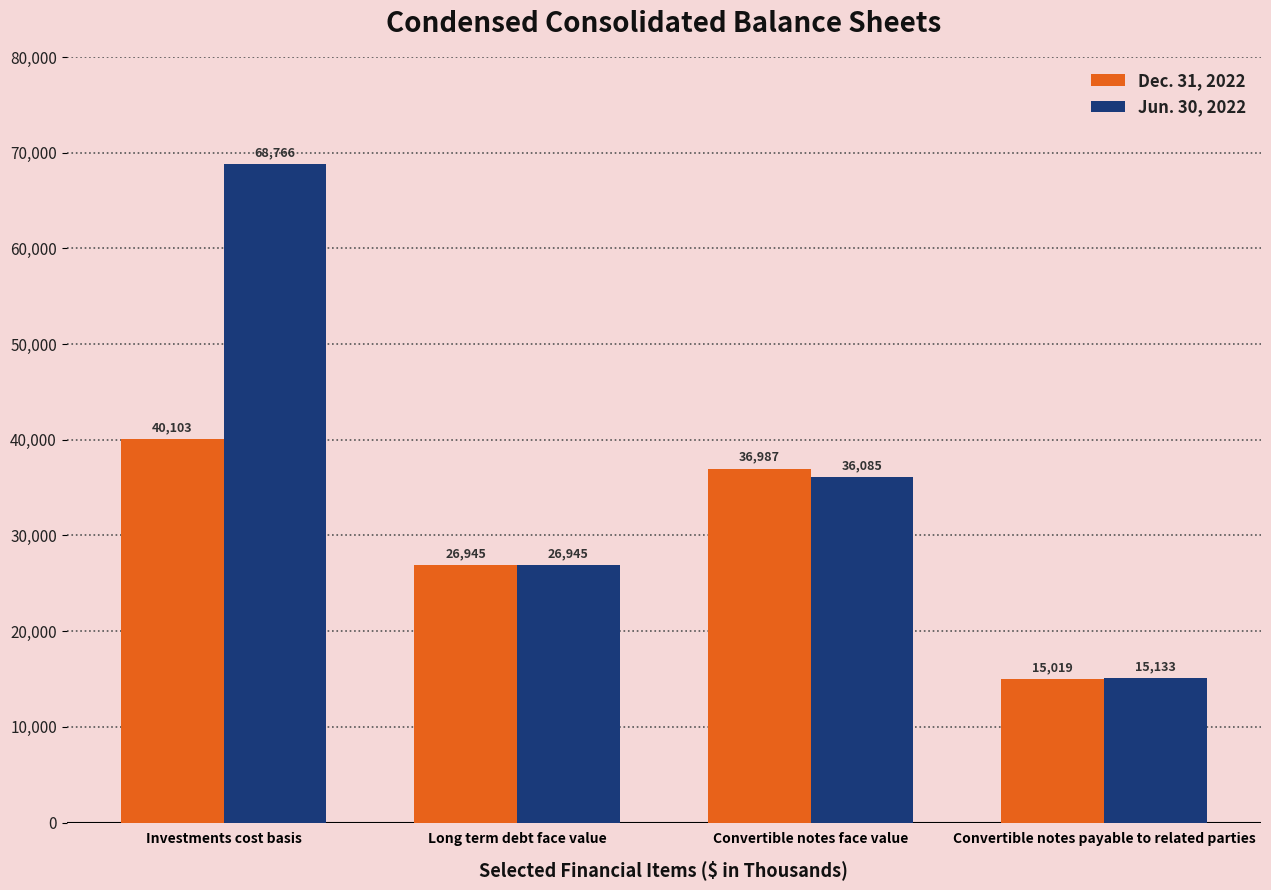

Rank the series by their average value, from lowest to highest.

Dec. 31, 2022, Jun. 30, 2022